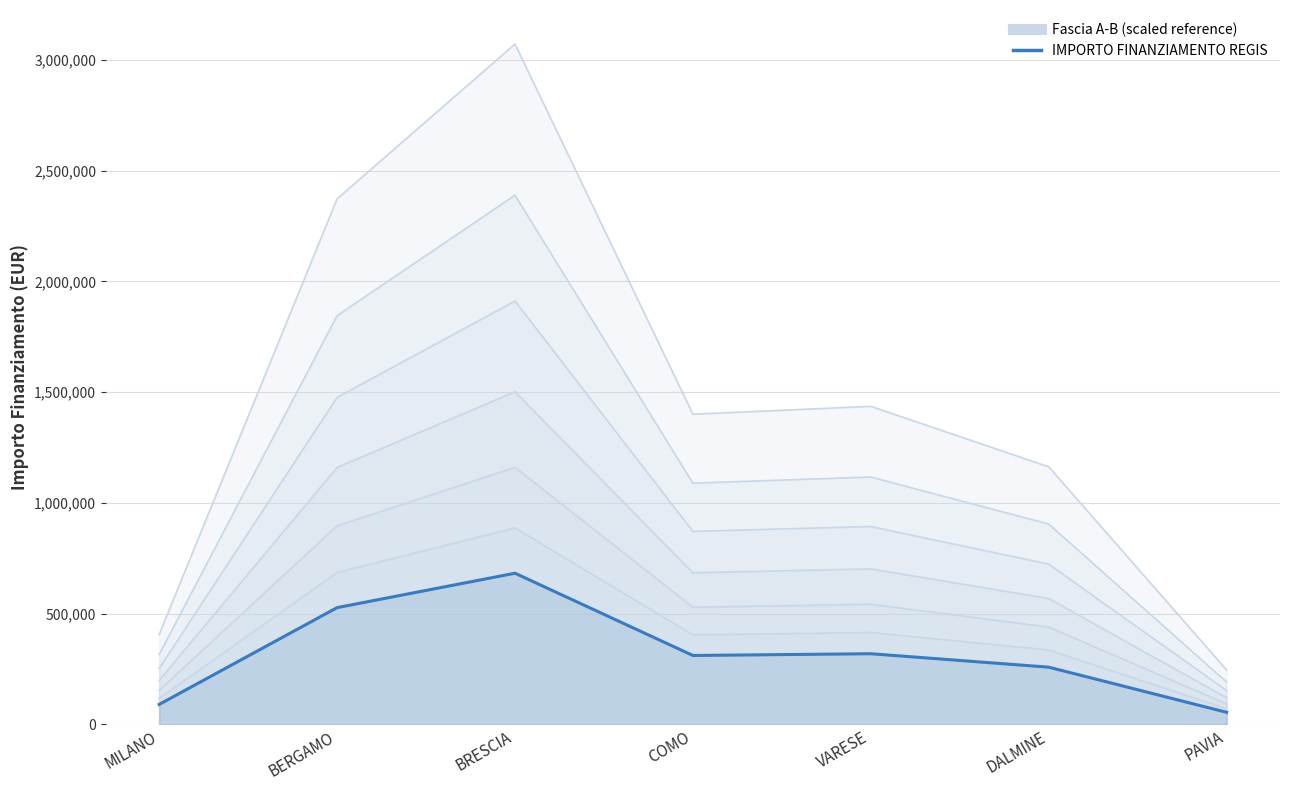

How many interior local valleys (lower than both neighbors) does the data have?

1